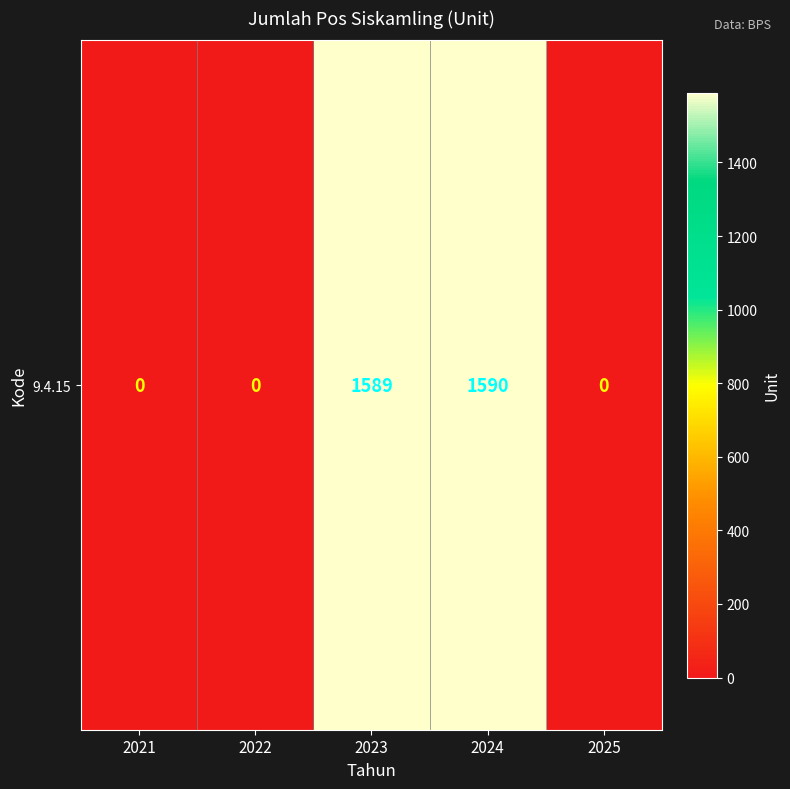

Reading right to left, extract all data points from this chart.

2025=0	2024=1590	2023=1589	2022=0	2021=0